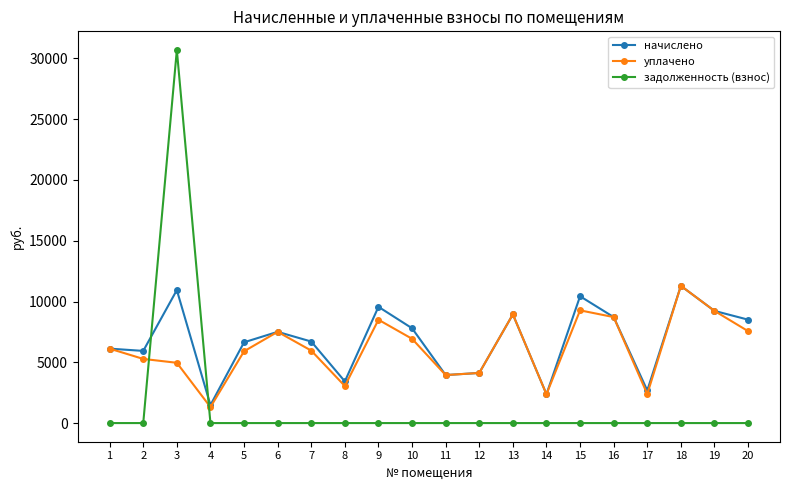

What is the value of the уплачено point at the 9th from the left?

8500.8